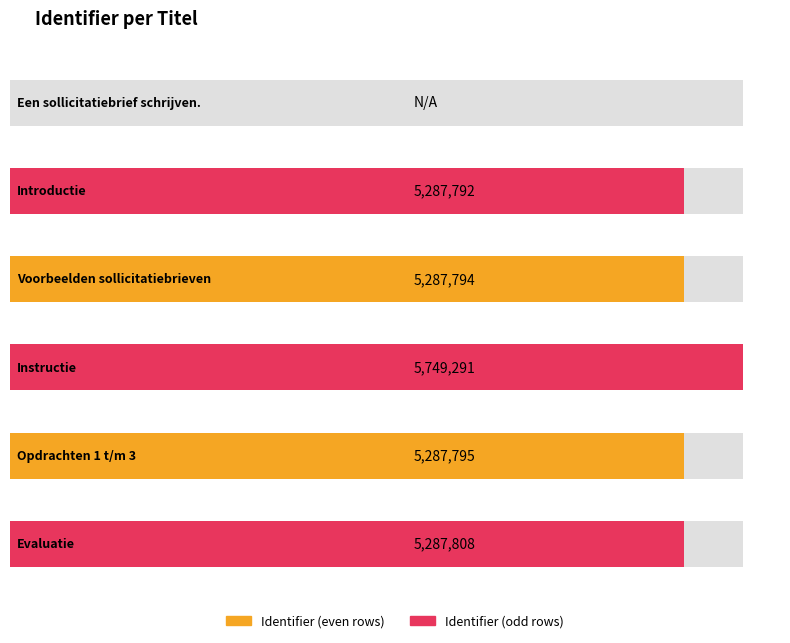

List the labels in order of value, largest first.

Instructie, Evaluatie, Opdrachten 1 t/m 3, Voorbeelden sollicitatiebrieven, Introductie, Een sollicitatiebrief schrijven.